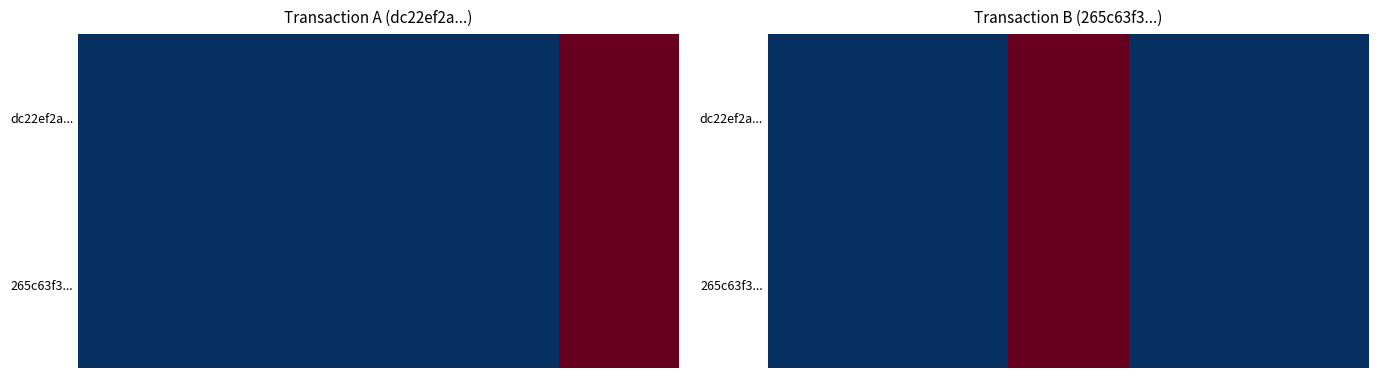

How many distinct data groups are displayed?

2